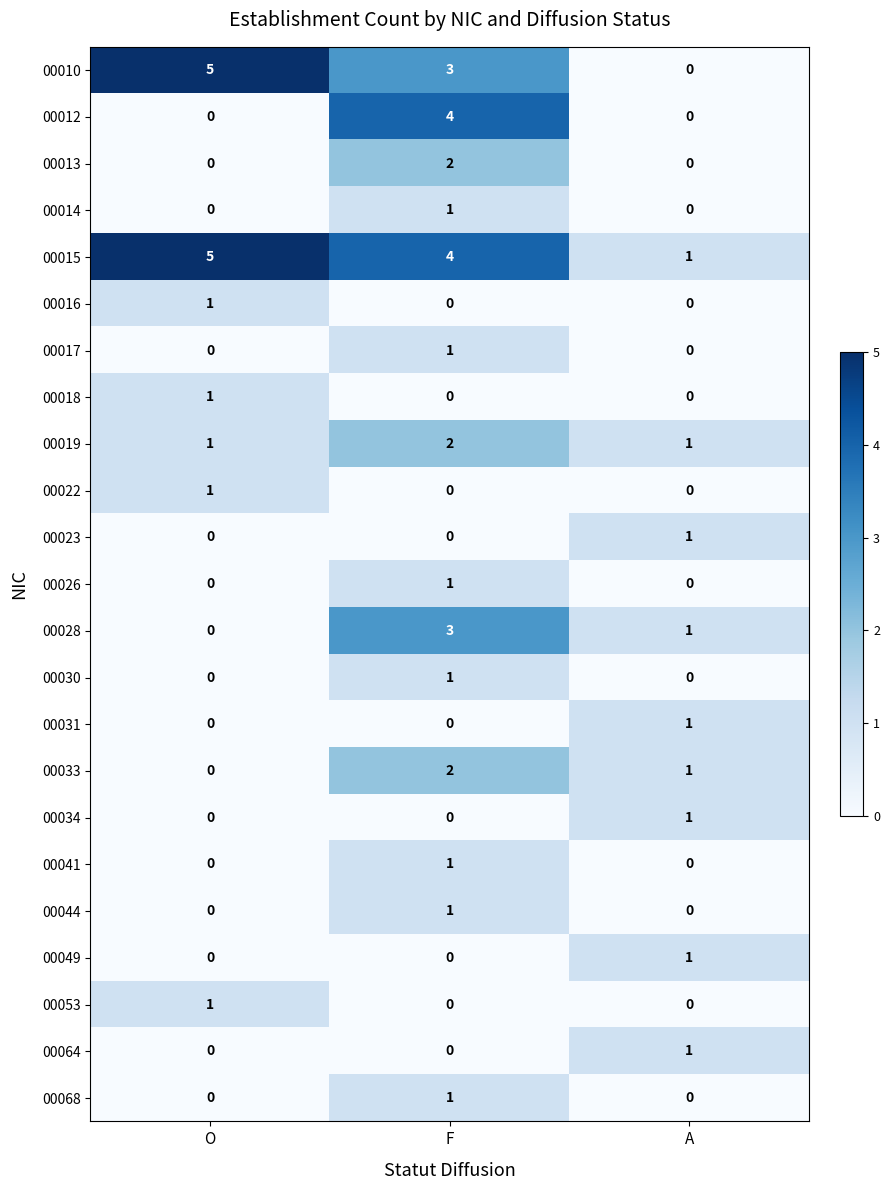

Count the 00033 values in the range 0 to 2.

3